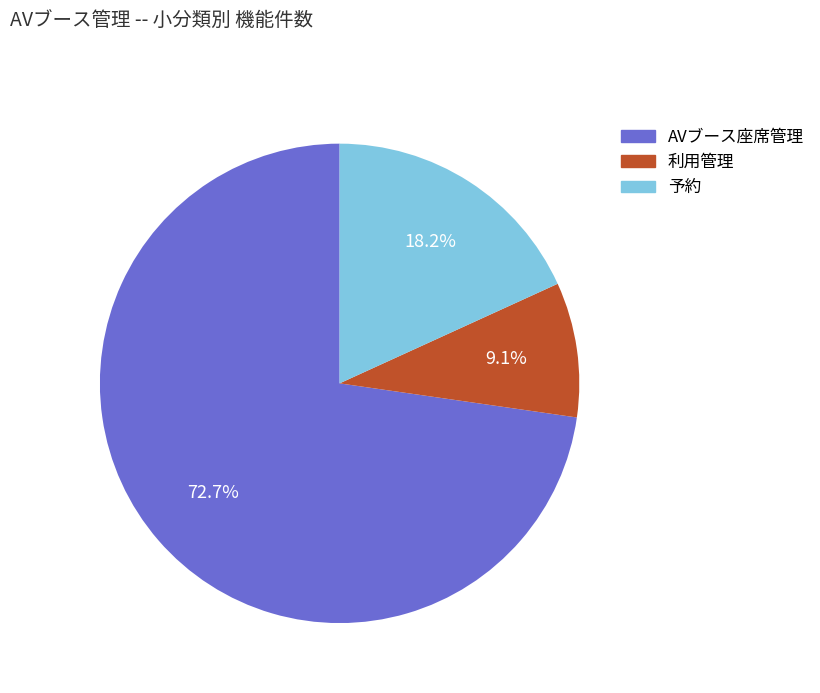

The AVブース座席管理 slice represents 73% of the pie. True or false?

True